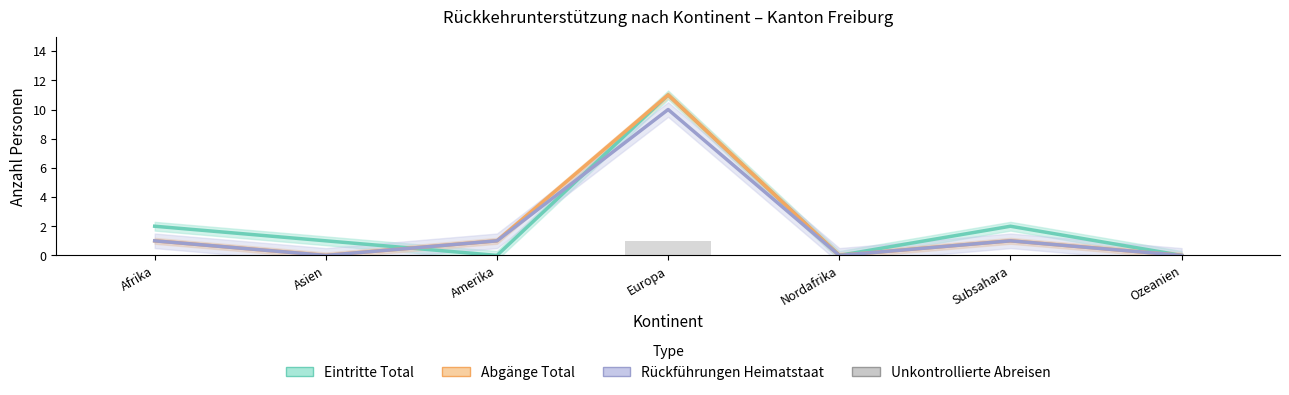

Which series has the largest total across all categories?

Eintritte Total